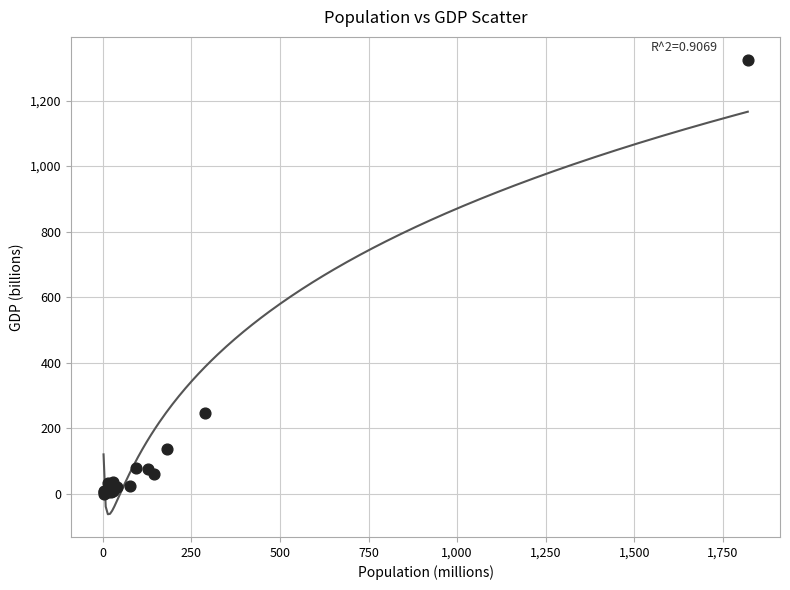

What Y value in the scatter plot is closest to 662?

246.9